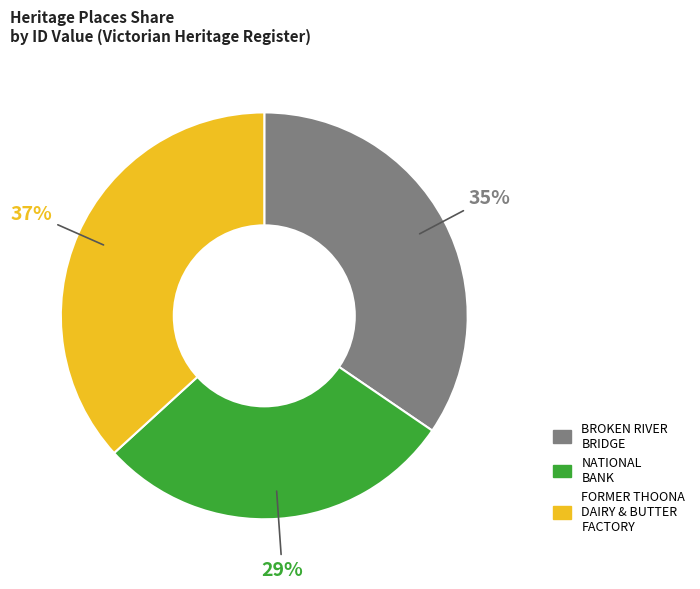

How many segments does this pie chart have?

3